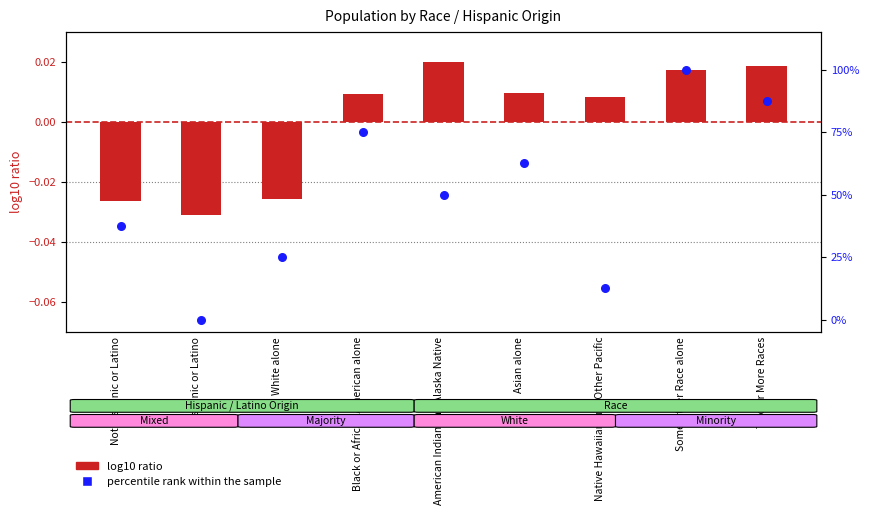

Which series has the largest total across all categories?

percentile rank within the sample